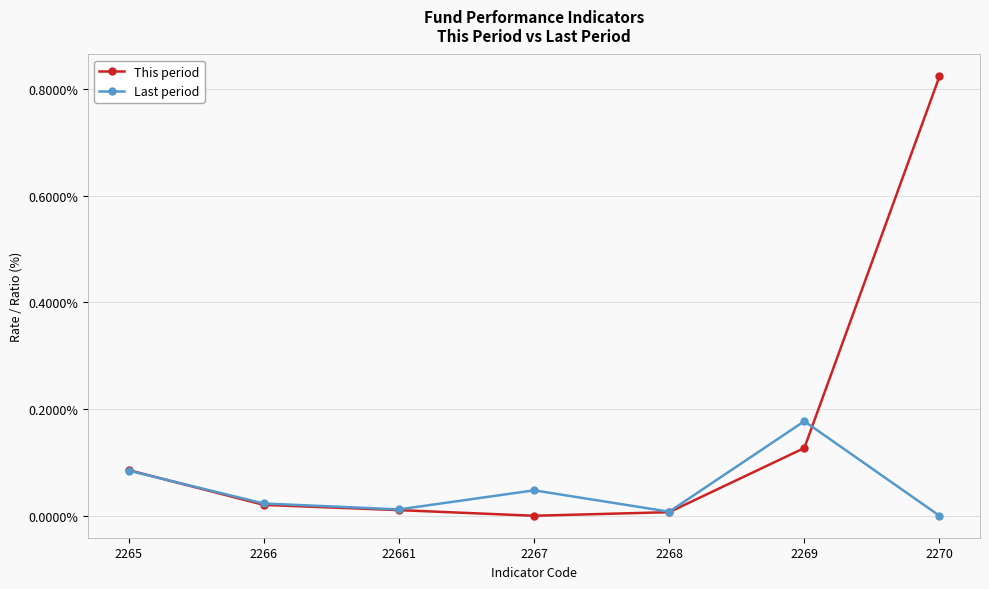

Which series has the largest range (max minus min)?

This period